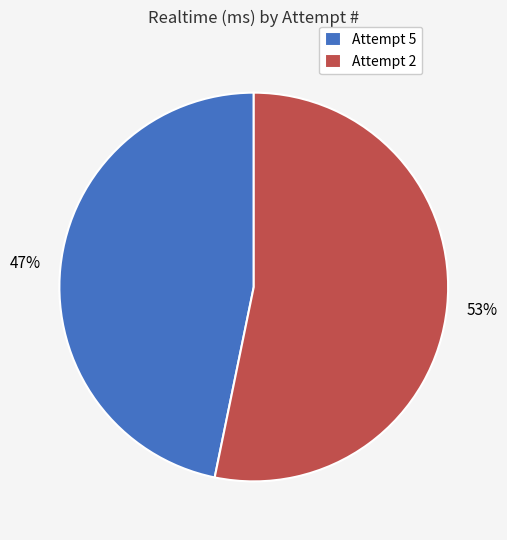

Which category accounts for the majority?

Attempt 2